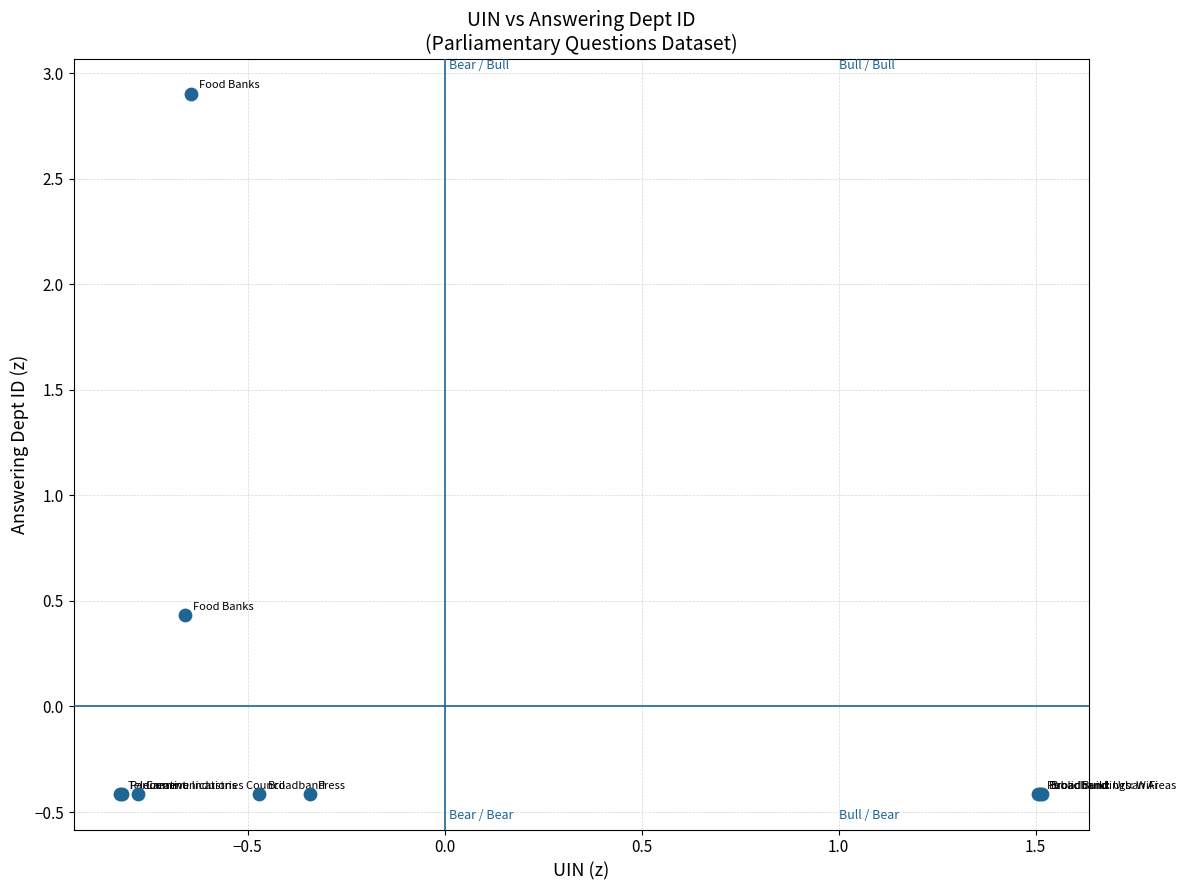

What Y value in the scatter plot is closest to 1?

0.4